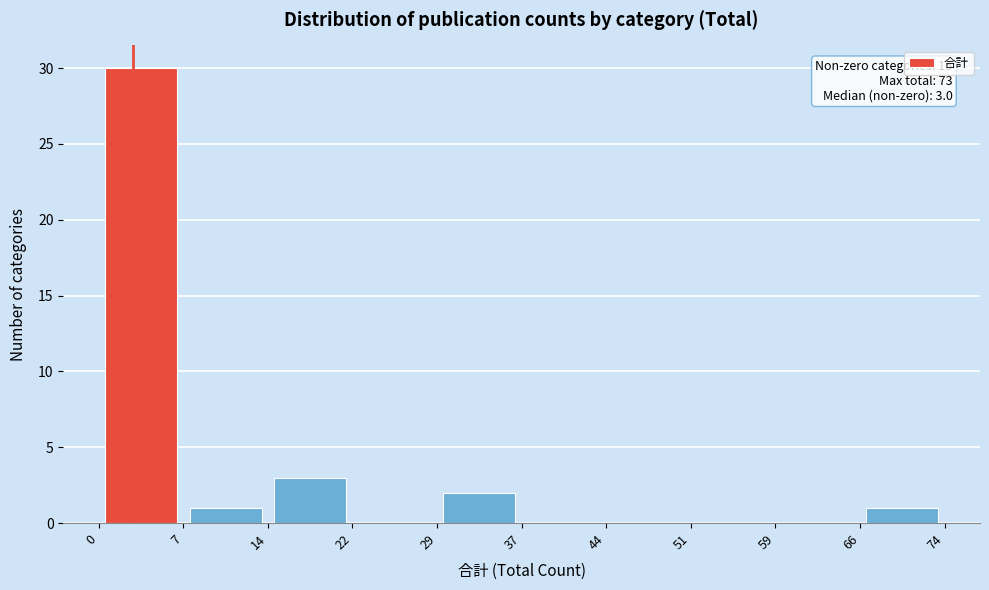

Over which range of the x-axis is the bar tallest?

0 to 7